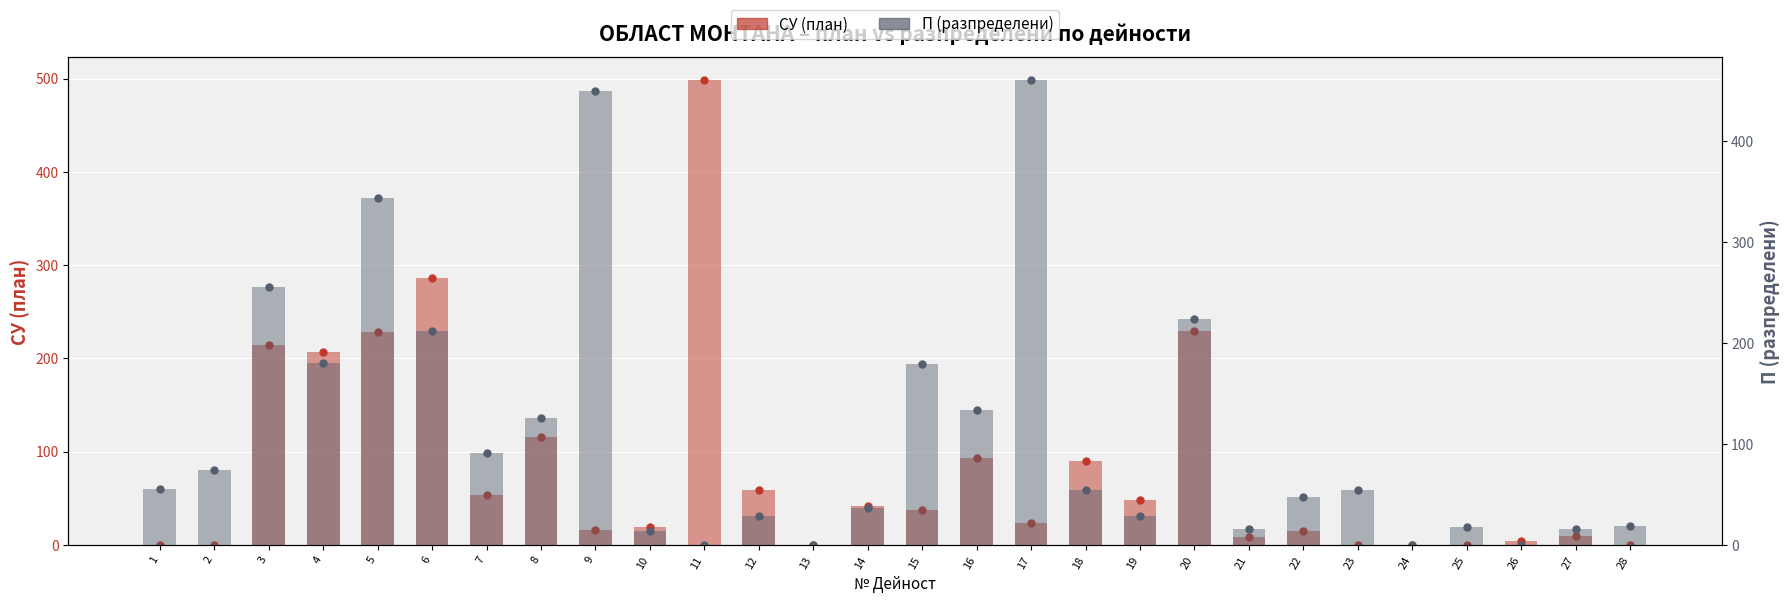

Which series has the largest total across all categories?

П (разпределени)